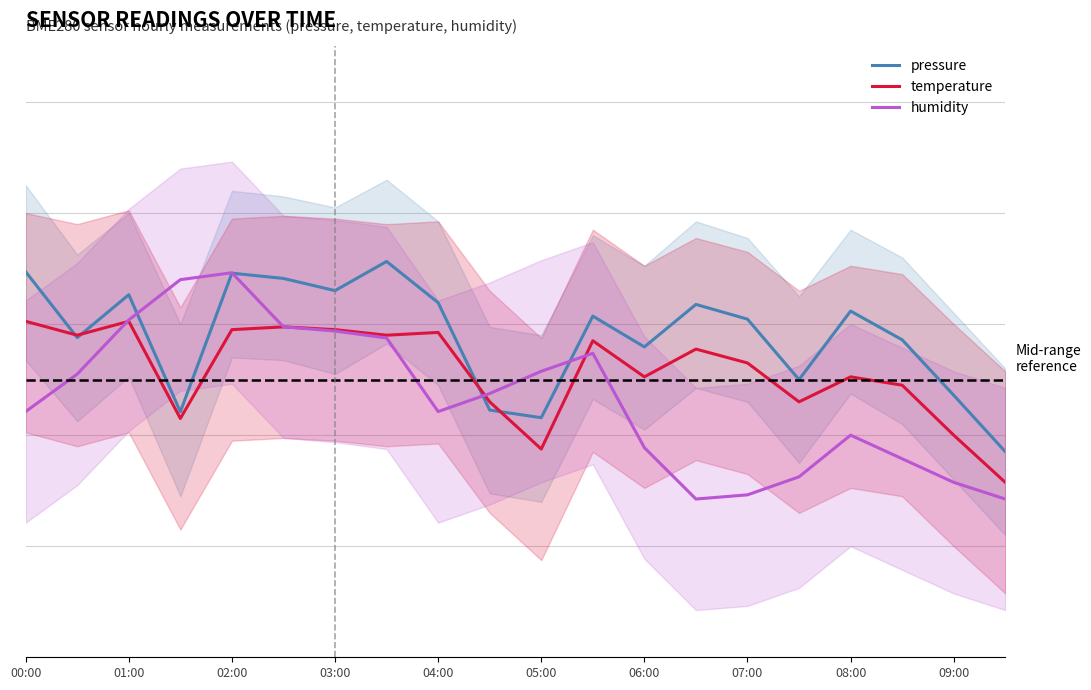

After their last crossing, which series has the higher values: temperature or humidity?

temperature